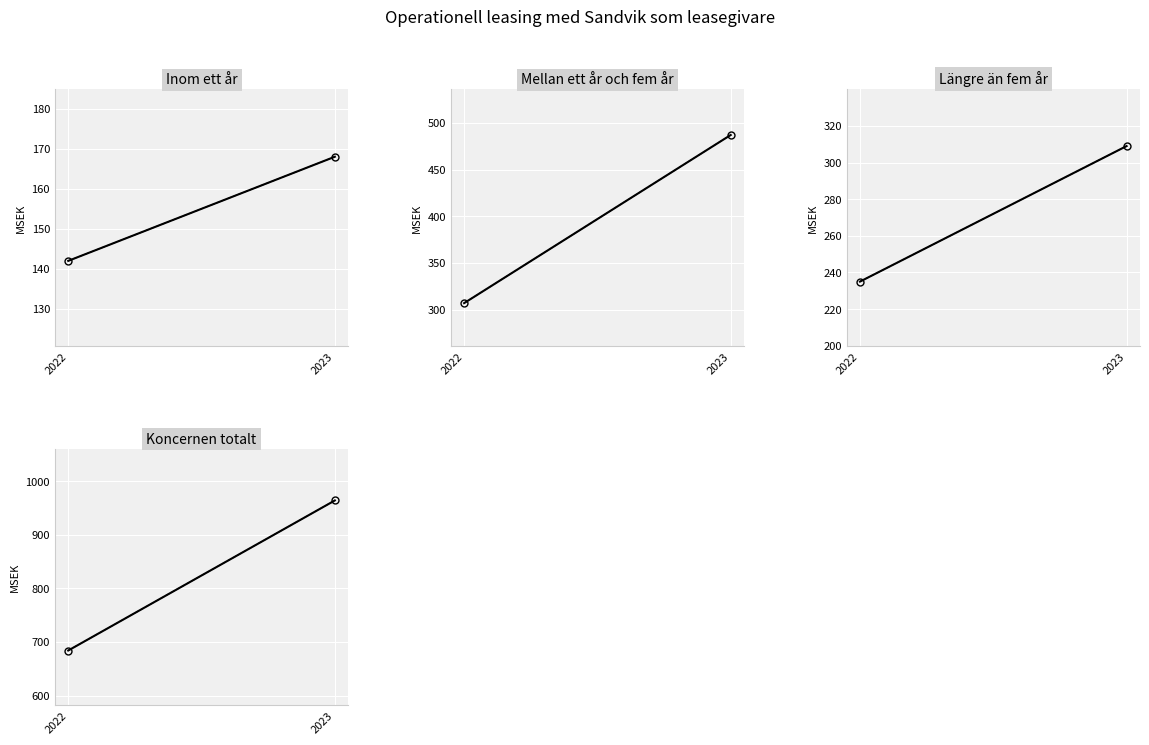

Read the Inom ett år value at 2023.

168